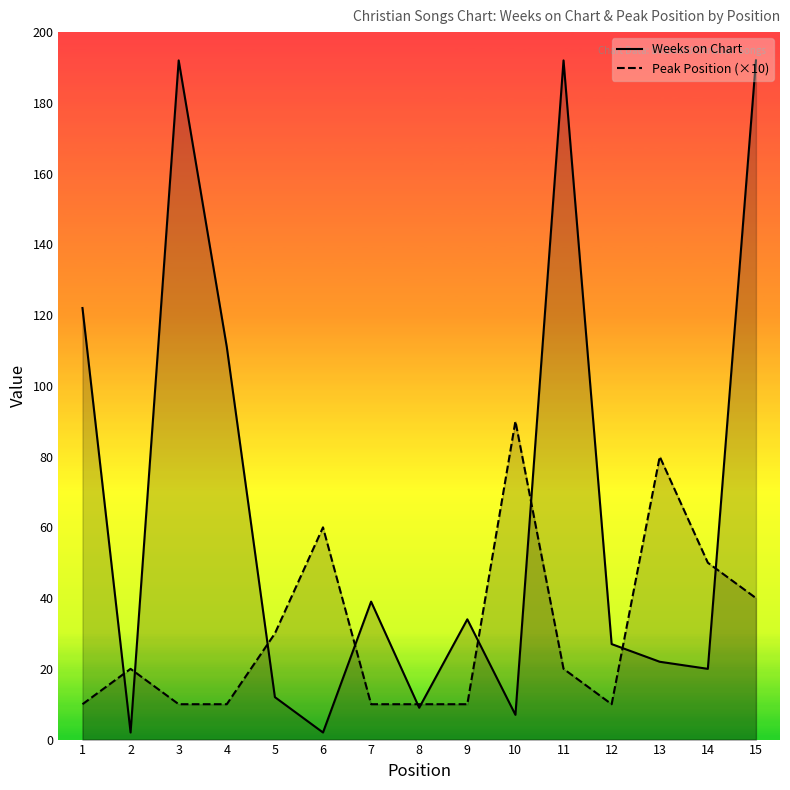

How many data points in Peak Position (×10) are above 20?

6